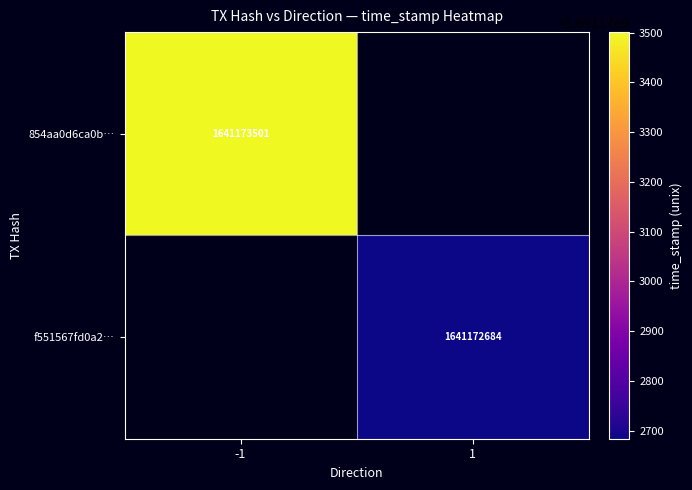

The value of 854aa0d6ca0b778b89f3d0f2b9827051777efca at direction is -2. True or false?

False